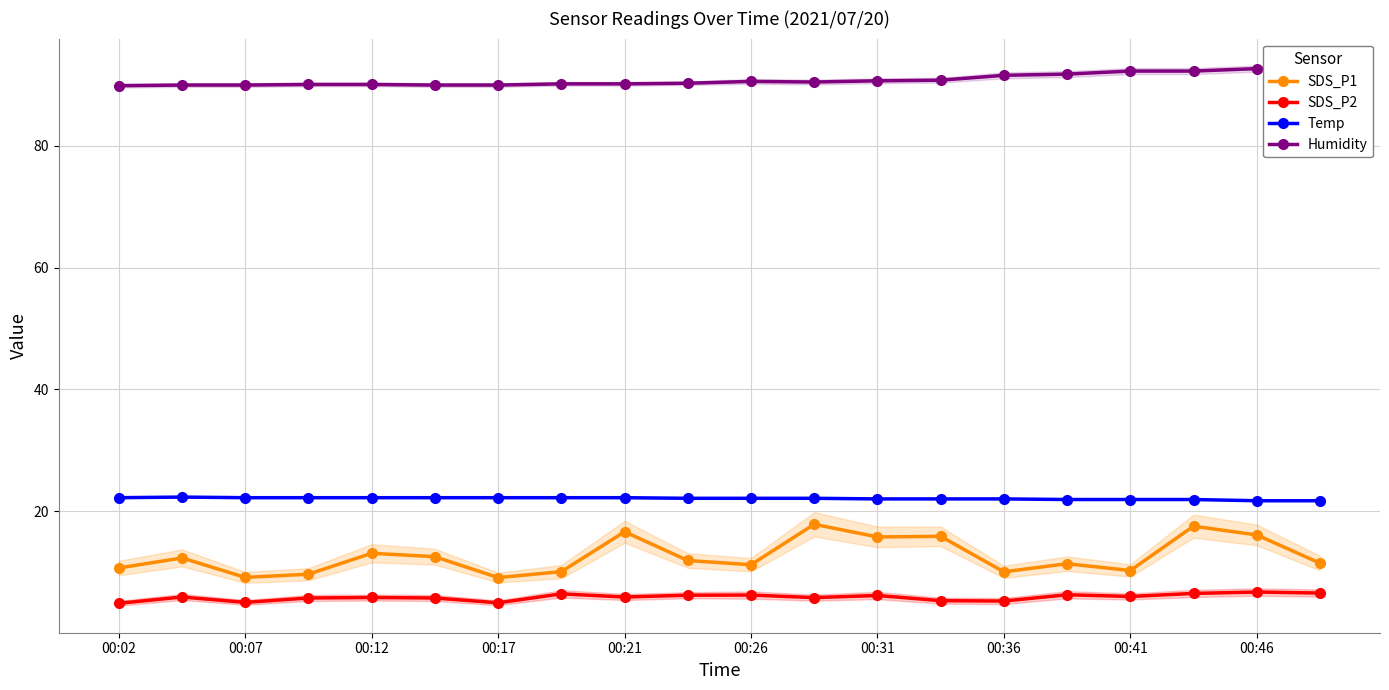

Reading left to right, list all the values displayed in this chart.

SDS_P1: 10.7	12.3	9.1	9.6	13.1	12.5	9.1	10.1	16.6	11.9	11.2	17.8	15.8	15.8	10.0	11.3	10.2	17.5	16.1	11.4
SDS_P2: 4.8	5.9	5.0	5.7	5.8	5.7	4.9	6.4	5.9	6.2	6.2	5.8	6.1	5.3	5.2	6.2	6.0	6.5	6.7	6.5
Temp: 22.2	22.3	22.2	22.2	22.2	22.2	22.2	22.2	22.2	22.1	22.1	22.1	22.0	22.0	22.0	21.9	21.9	21.9	21.7	21.7
Humidity: 89.9	90.0	90.0	90.1	90.1	90.0	90.0	90.2	90.2	90.3	90.6	90.5	90.7	90.8	91.6	91.8	92.3	92.3	92.7	92.3